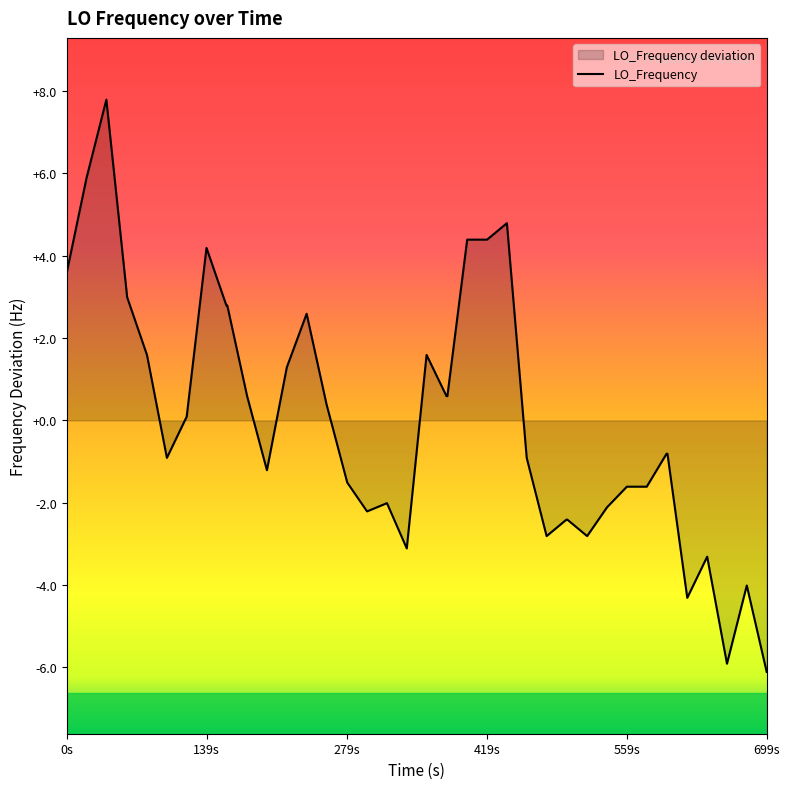

What is the difference between the maximum and minimum values?

13.9